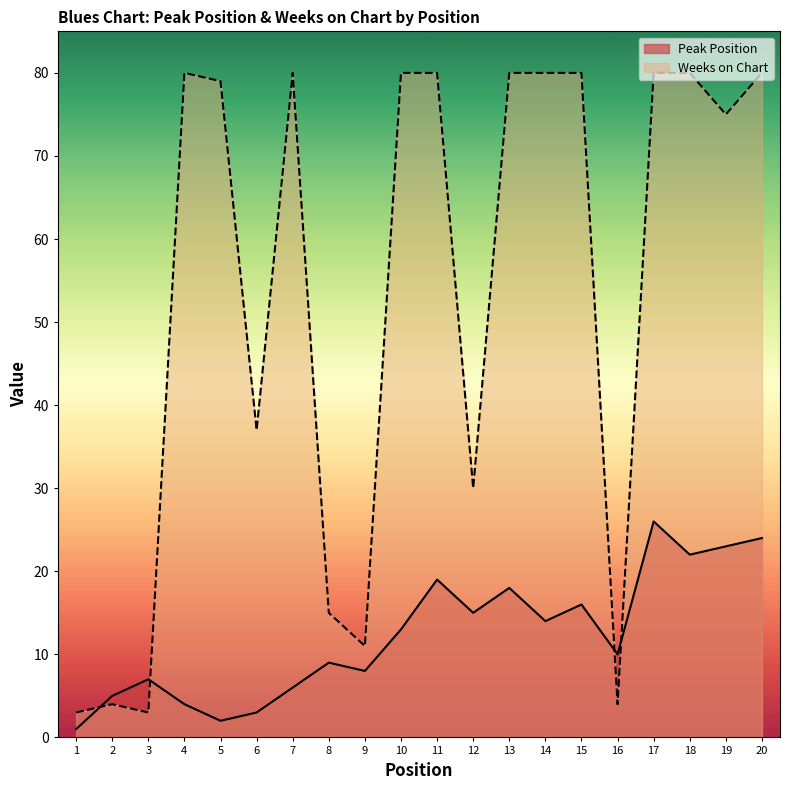

True or false: Weeks on Chart has a value of 11 at 9.

True